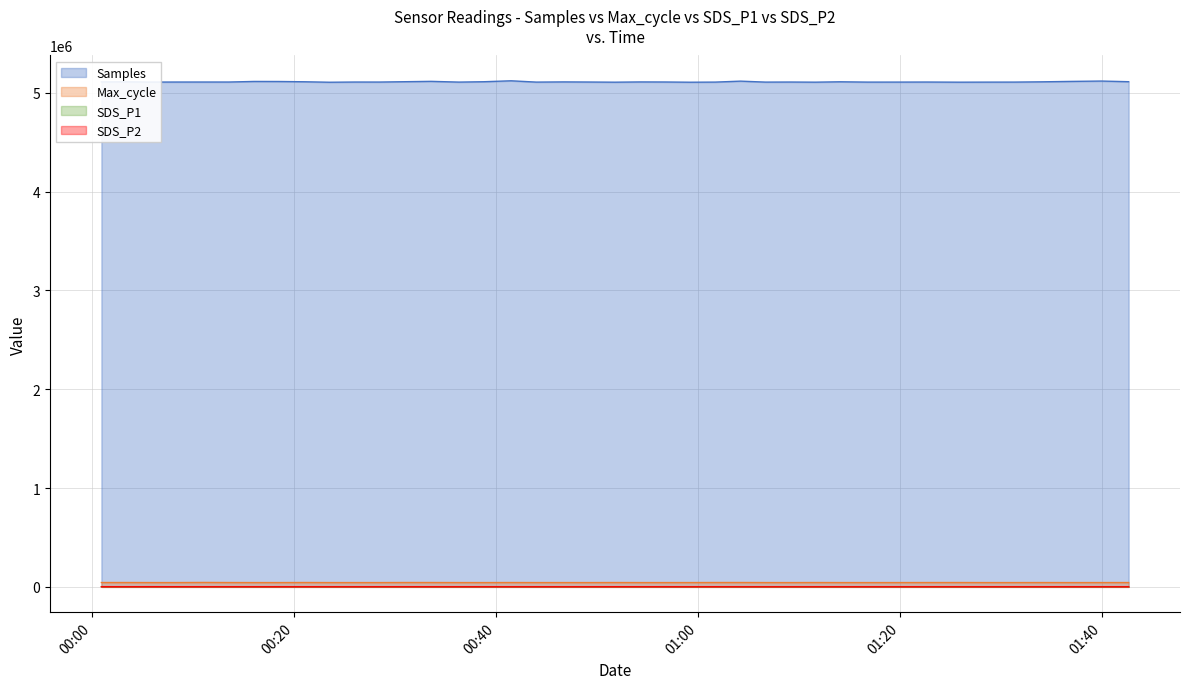

How many interior local valleys does the SDS_P1 series have?

11